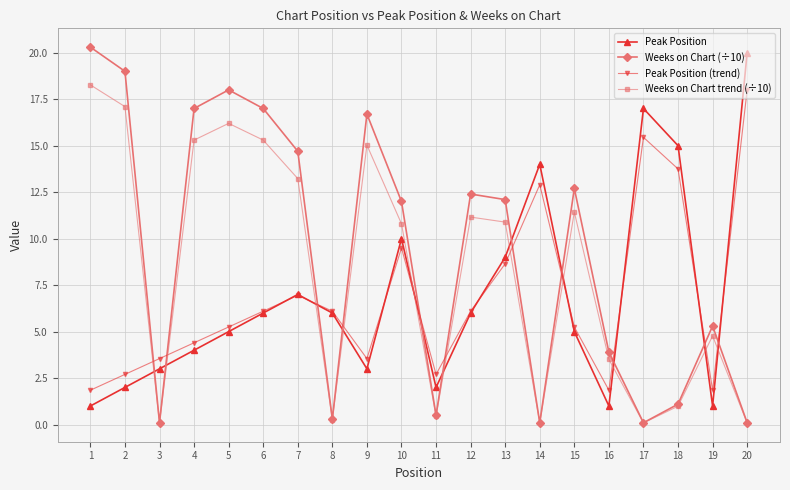

Which series has the widest spread of values?

Weeks on Chart (÷10)